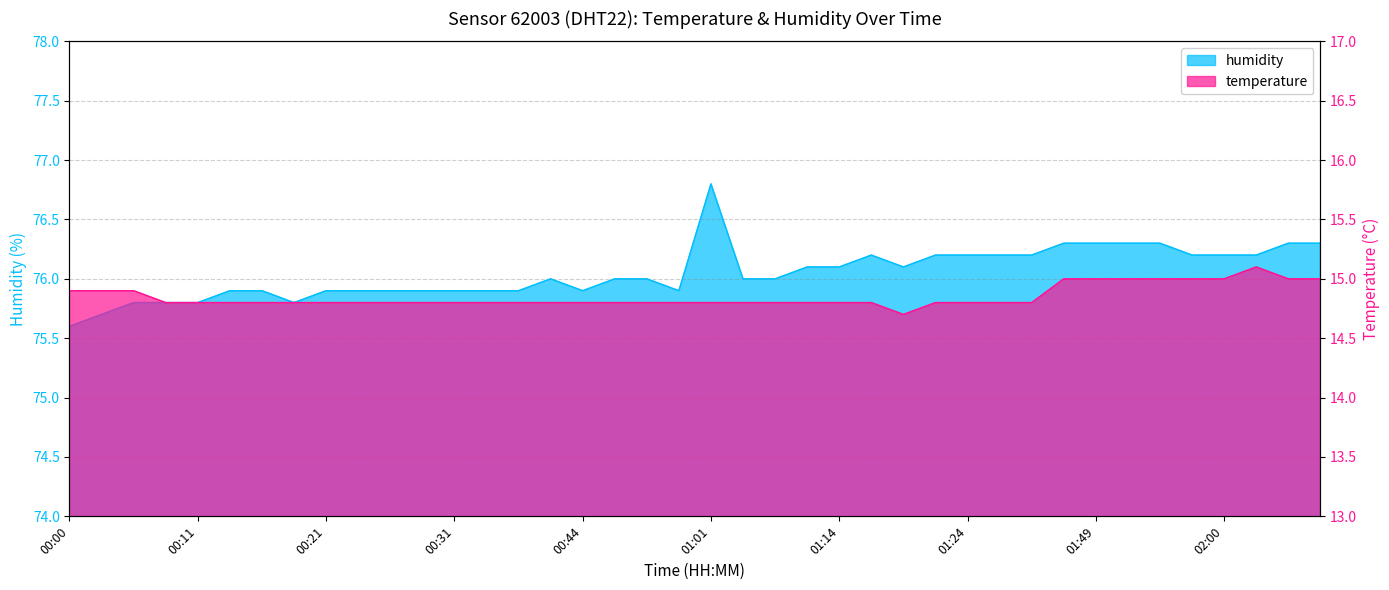

The value of humidity at 02:03 is 48.9. True or false?

False